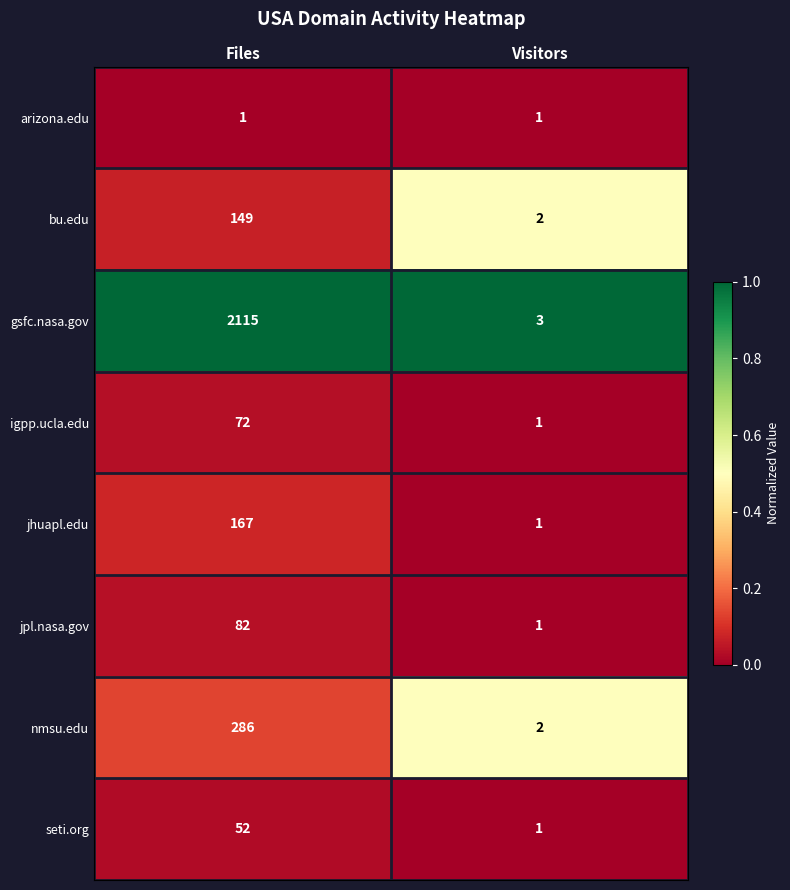

What is the greatest value displayed?

2115